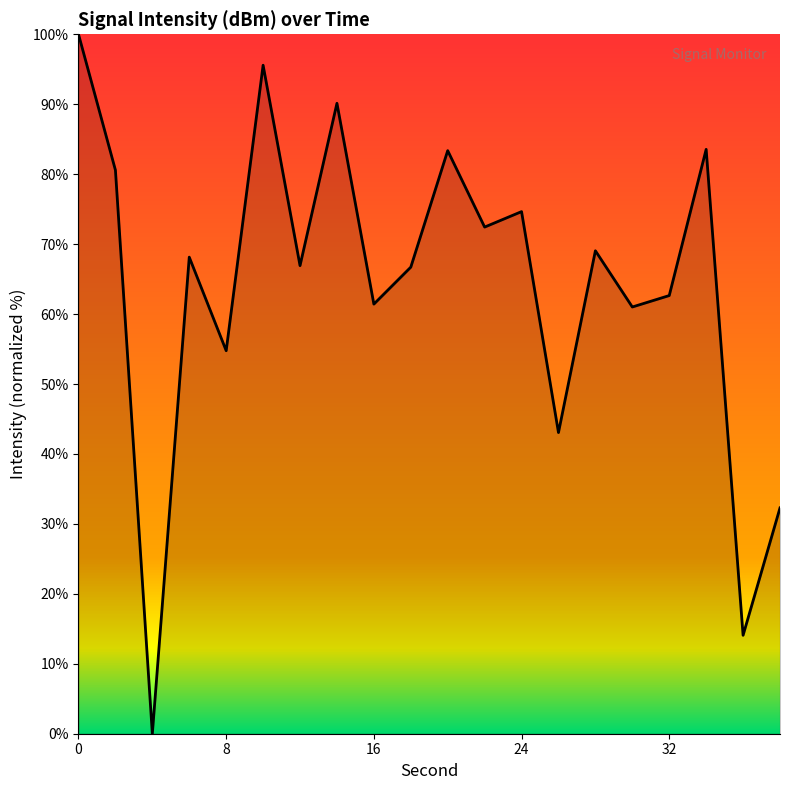

What is the difference between the maximum and minimum values?

100.0